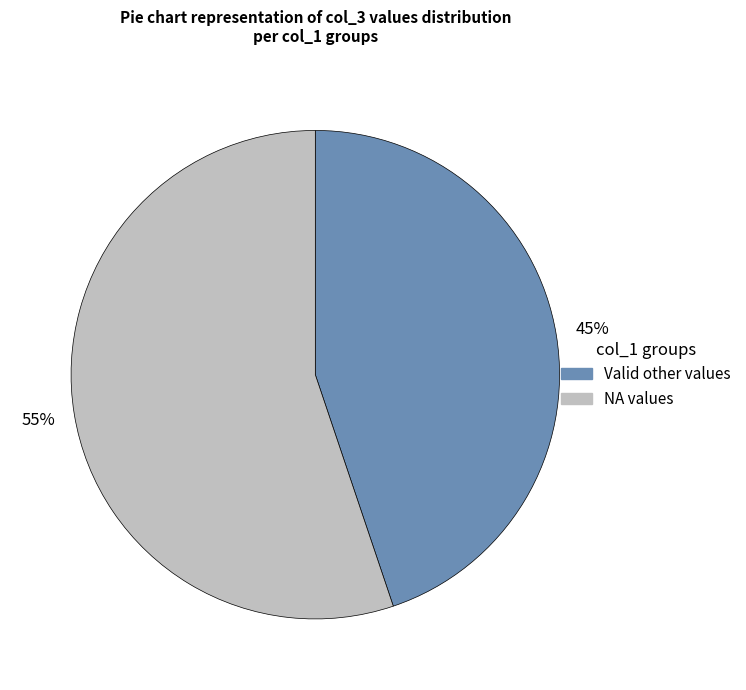

Does any single category account for the majority?

Yes